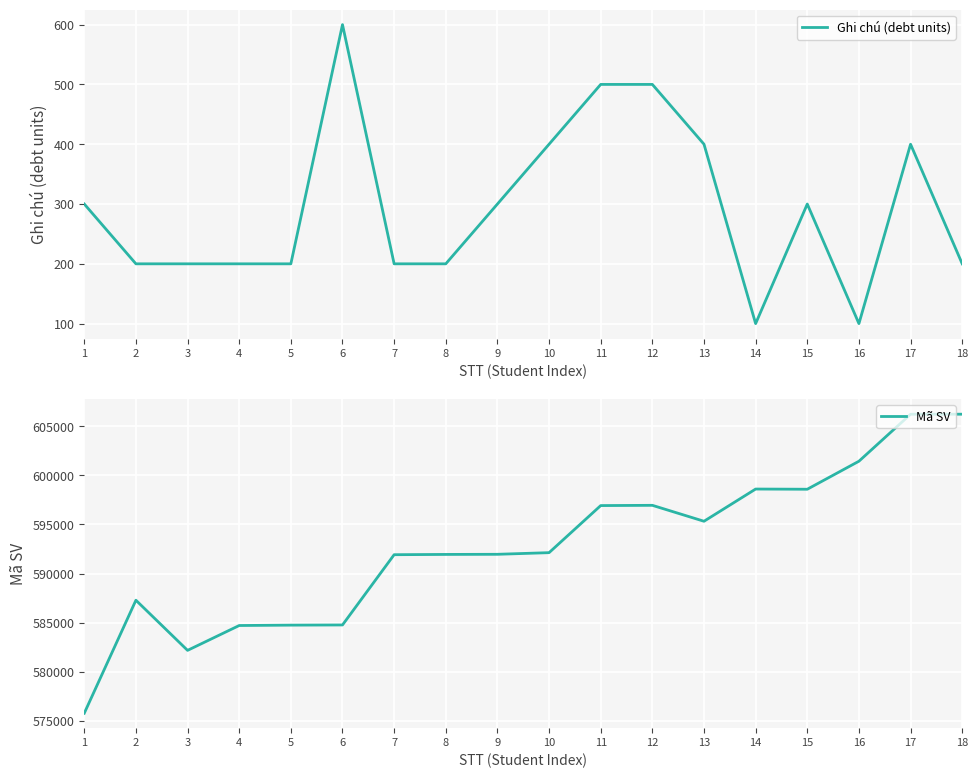

At how many categories does at least one series exceed 540961?

18